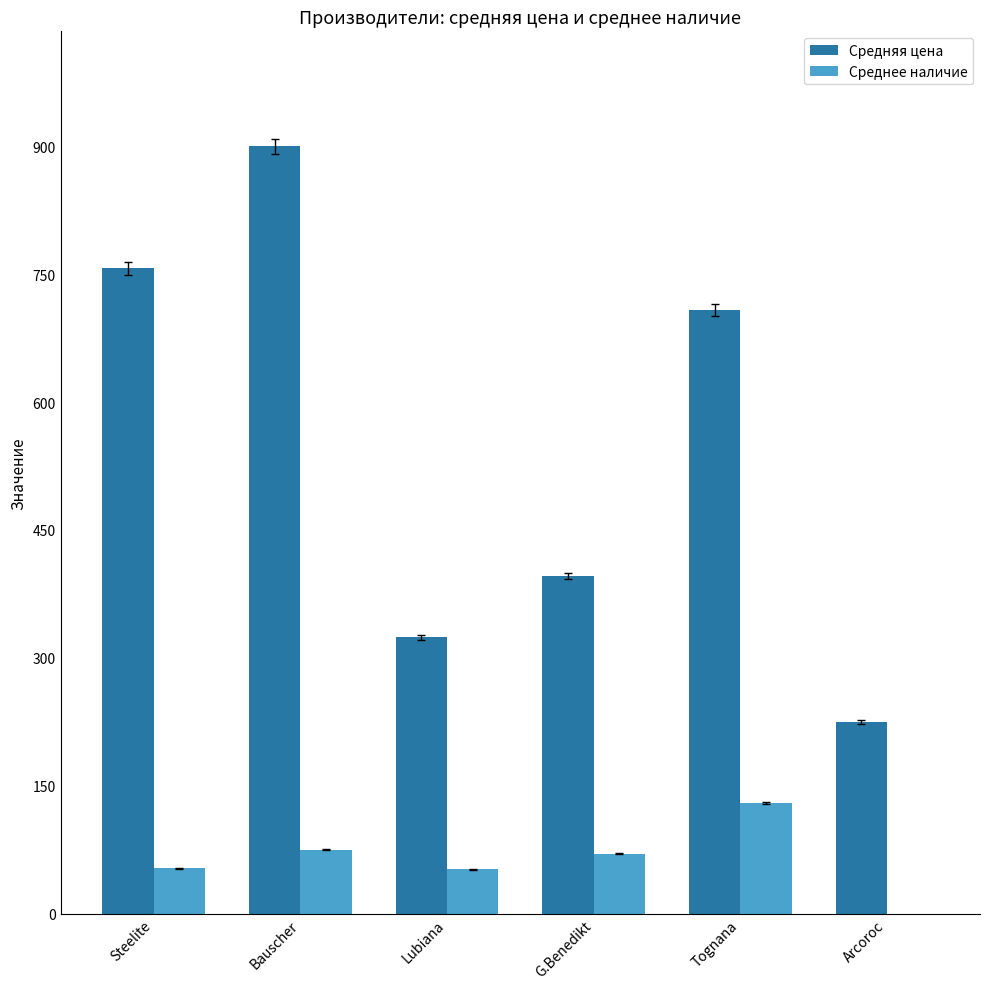

Which series has the largest total across all categories?

Средняя цена